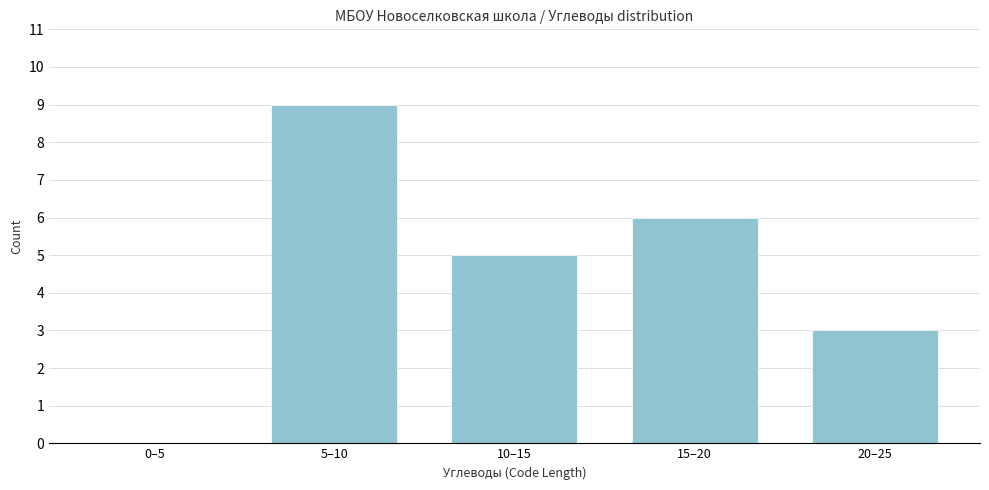

Reading left to right, list all the values displayed in this chart.

0–5=0	5–10=9	10–15=5	15–20=6	20–25=3